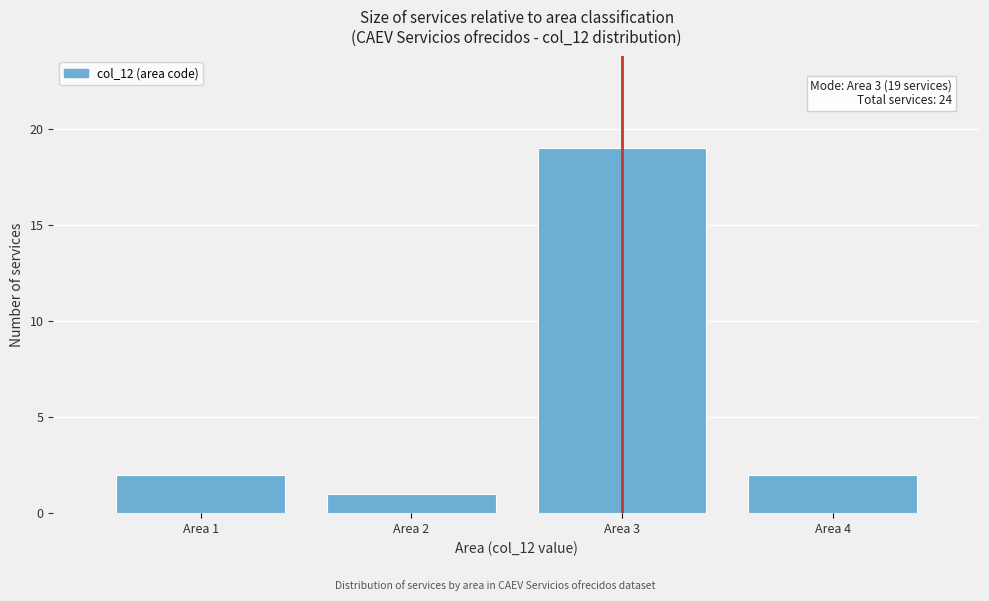

Reading left to right, list all the values displayed in this chart.

2	1	19	2